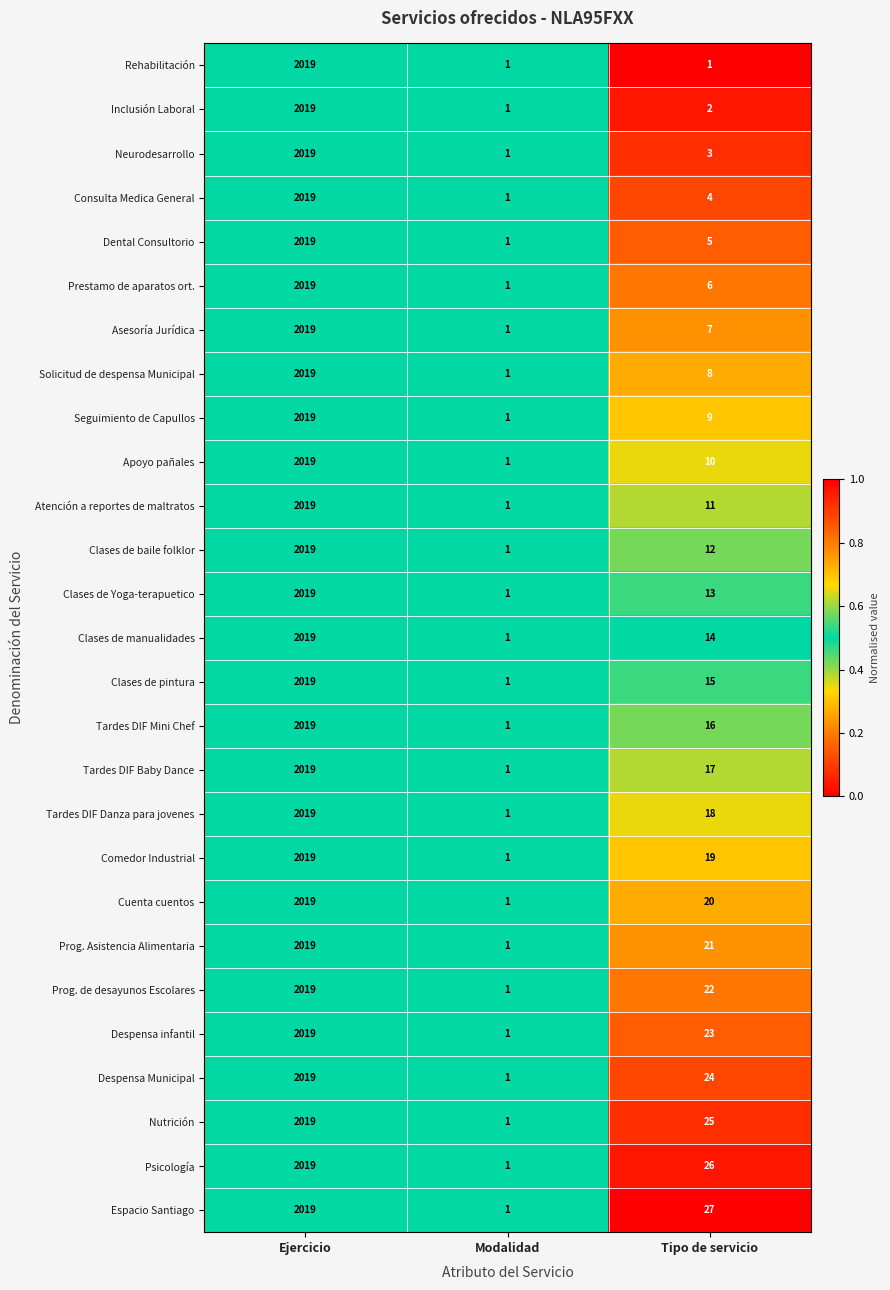

What is the highest value of the Despensa infantil series?

2019